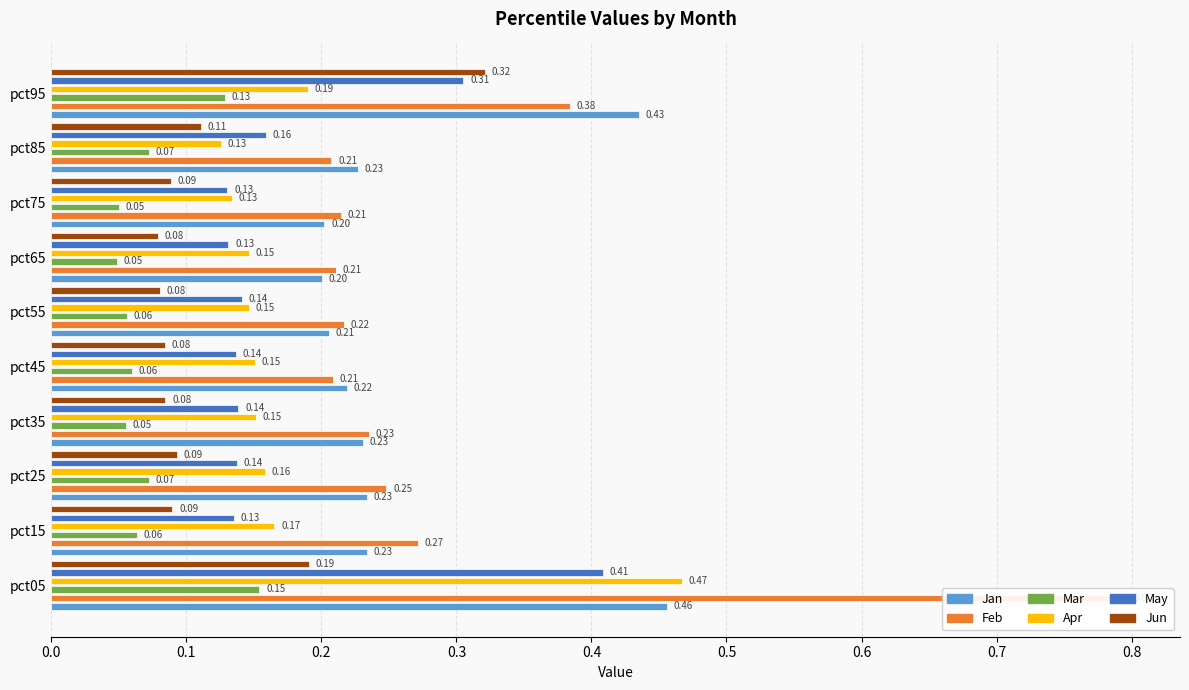

What is the difference between the Jun values at pct95 and pct85?

0.2